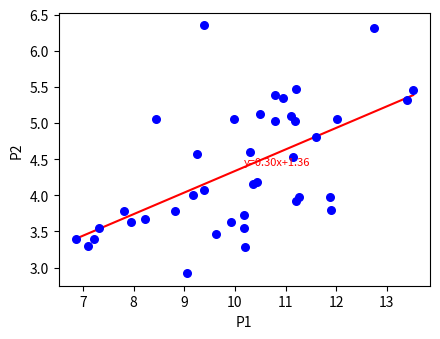

What is the range of Y values (max minus min)?

3.4